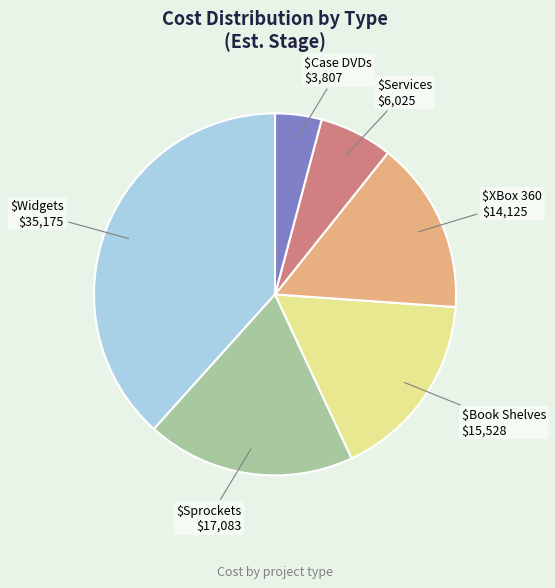

Is there any slice that represents more than half of the pie?

No